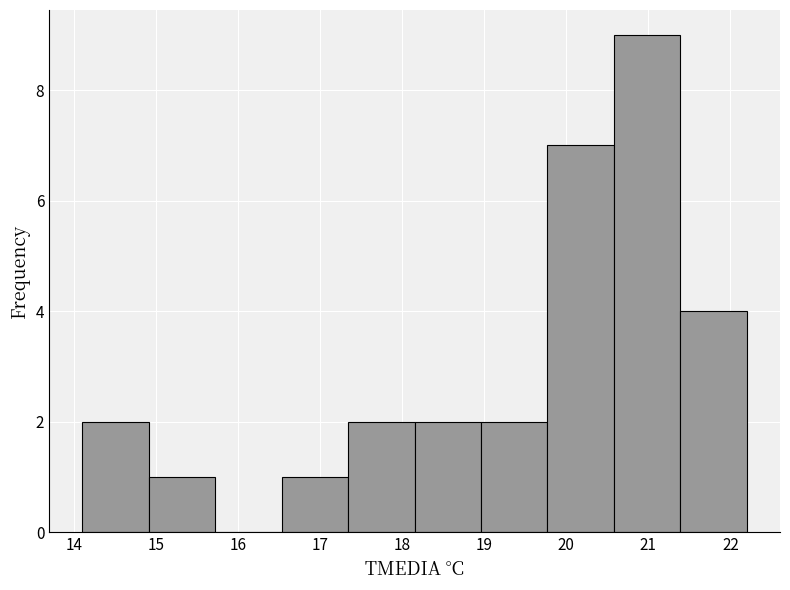

Reading left to right, list every bar in this chart as the range it spans on the x-axis followed by its height. Neither the bar edges nor the heights are printed on the chart, so give them approximately, as read against the axes.

14.10 to 14.91: 2
14.91 to 15.72: 1
15.72 to 16.53: 0
16.53 to 17.34: 1
17.34 to 18.15: 2
18.15 to 18.96: 2
18.96 to 19.77: 2
19.77 to 20.58: 7
20.58 to 21.39: 9
21.39 to 22.20: 4